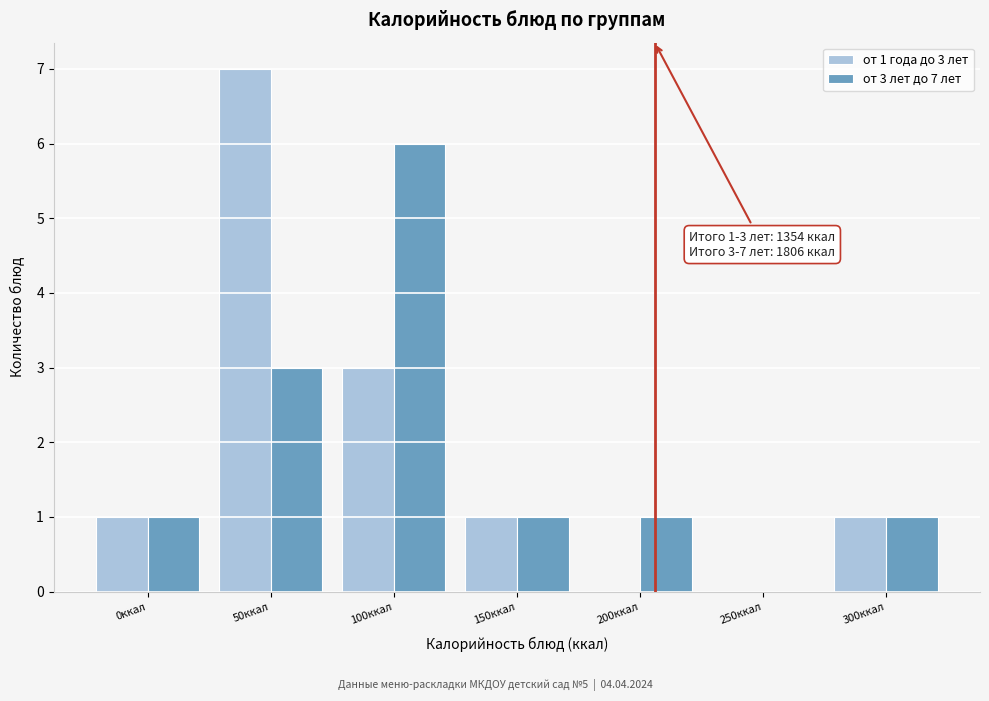

Reading left to right, list all the values displayed in this chart.

от 1 года до 3 лет: 0ккал=1	50ккал=7	100ккал=3	150ккал=1	200ккал=0	250ккал=0	300ккал=1
от 3 лет до 7 лет: 0ккал=1	50ккал=3	100ккал=6	150ккал=1	200ккал=1	250ккал=0	300ккал=1